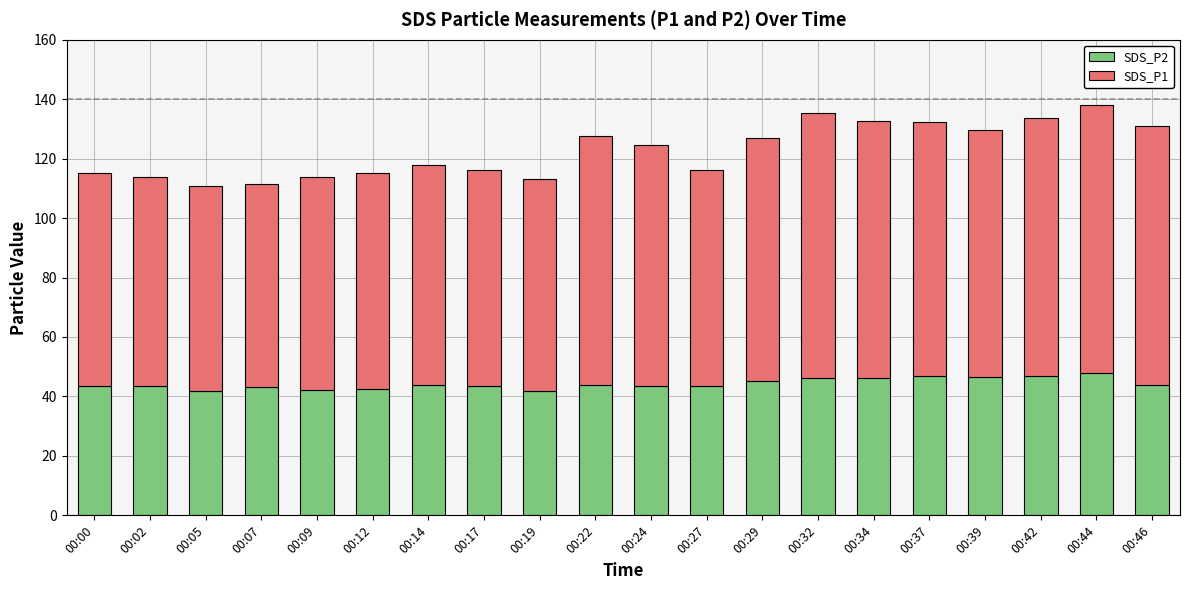

How many bars are there in total?

20